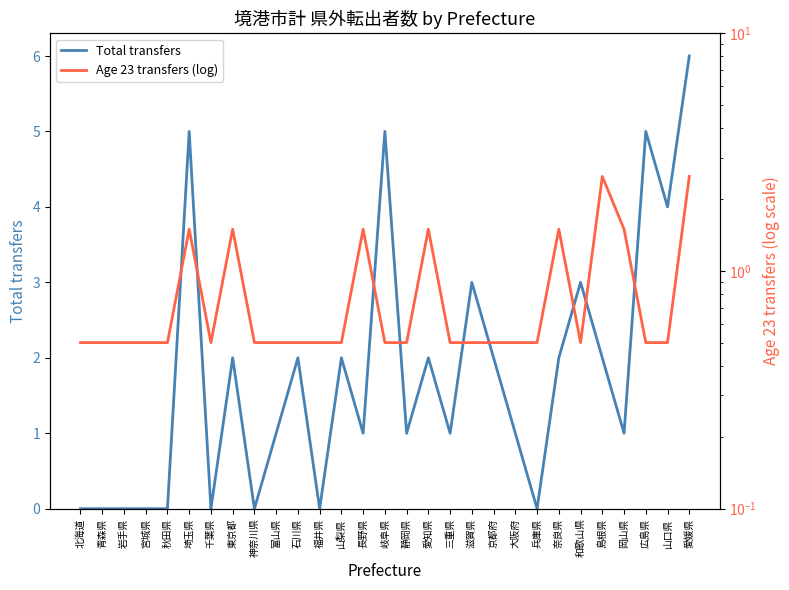

Where is the first local maximum for Age 23 transfers (log)?

埼玉県